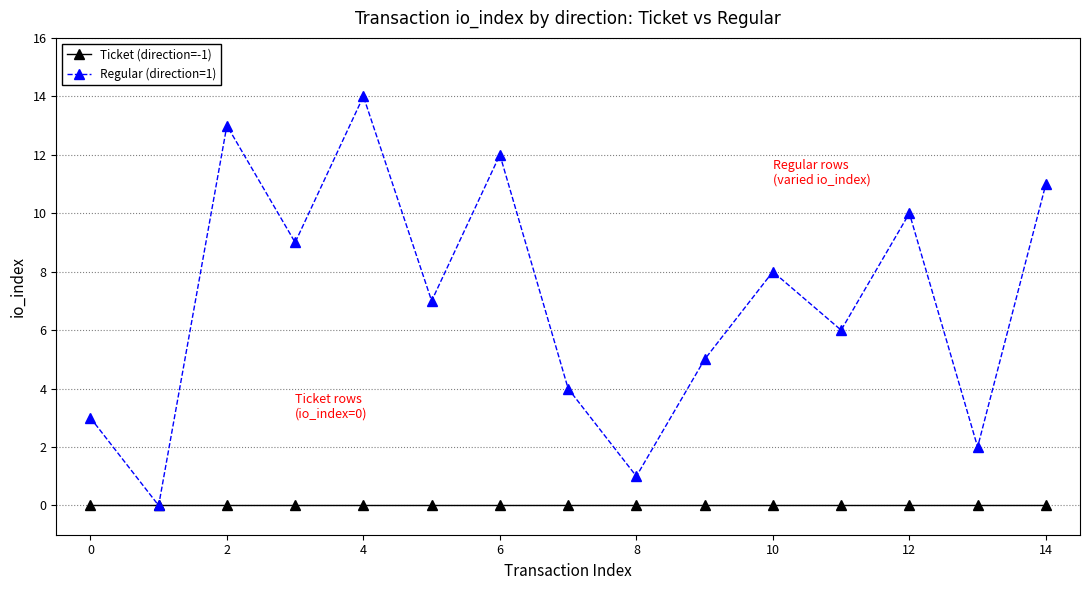

What is the value of the Regular (direction=1) point at the 4th from the left?

9